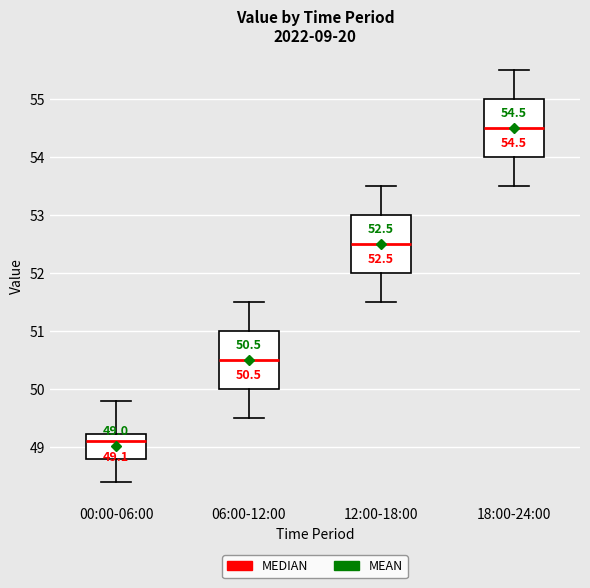

Which box has the highest median line?

18:00-24:00